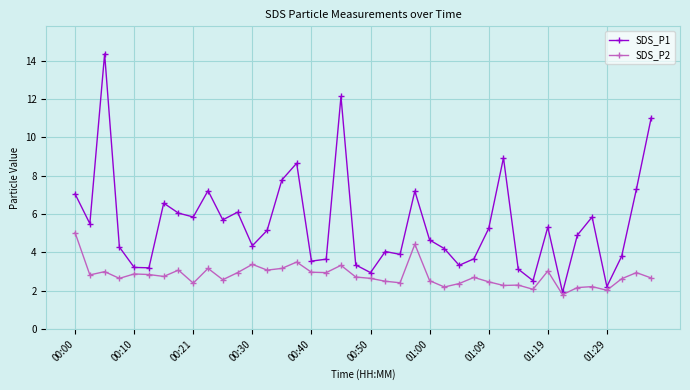

List the series in order of their overall mean, highest first.

SDS_P1, SDS_P2